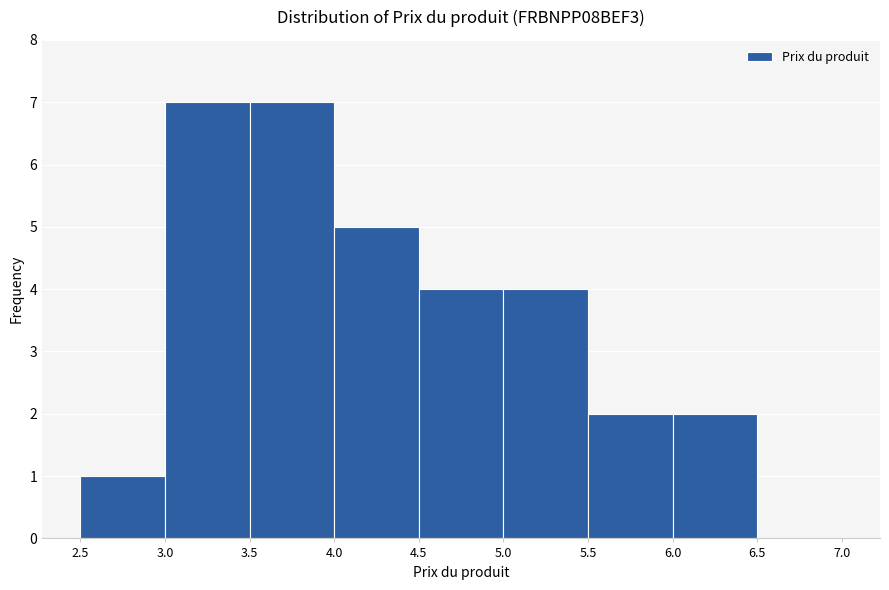

Reading left to right, list every bar in this chart as the range it spans on the x-axis followed by its height. The values are not printed on the chart, so give them approximately, as read against the axis.

2.5 to 3.0: 1
3.0 to 3.5: 7
3.5 to 4.0: 7
4.0 to 4.5: 5
4.5 to 5.0: 4
5.0 to 5.5: 4
5.5 to 6.0: 2
6.0 to 6.5: 2
6.5 to 7.0: 0